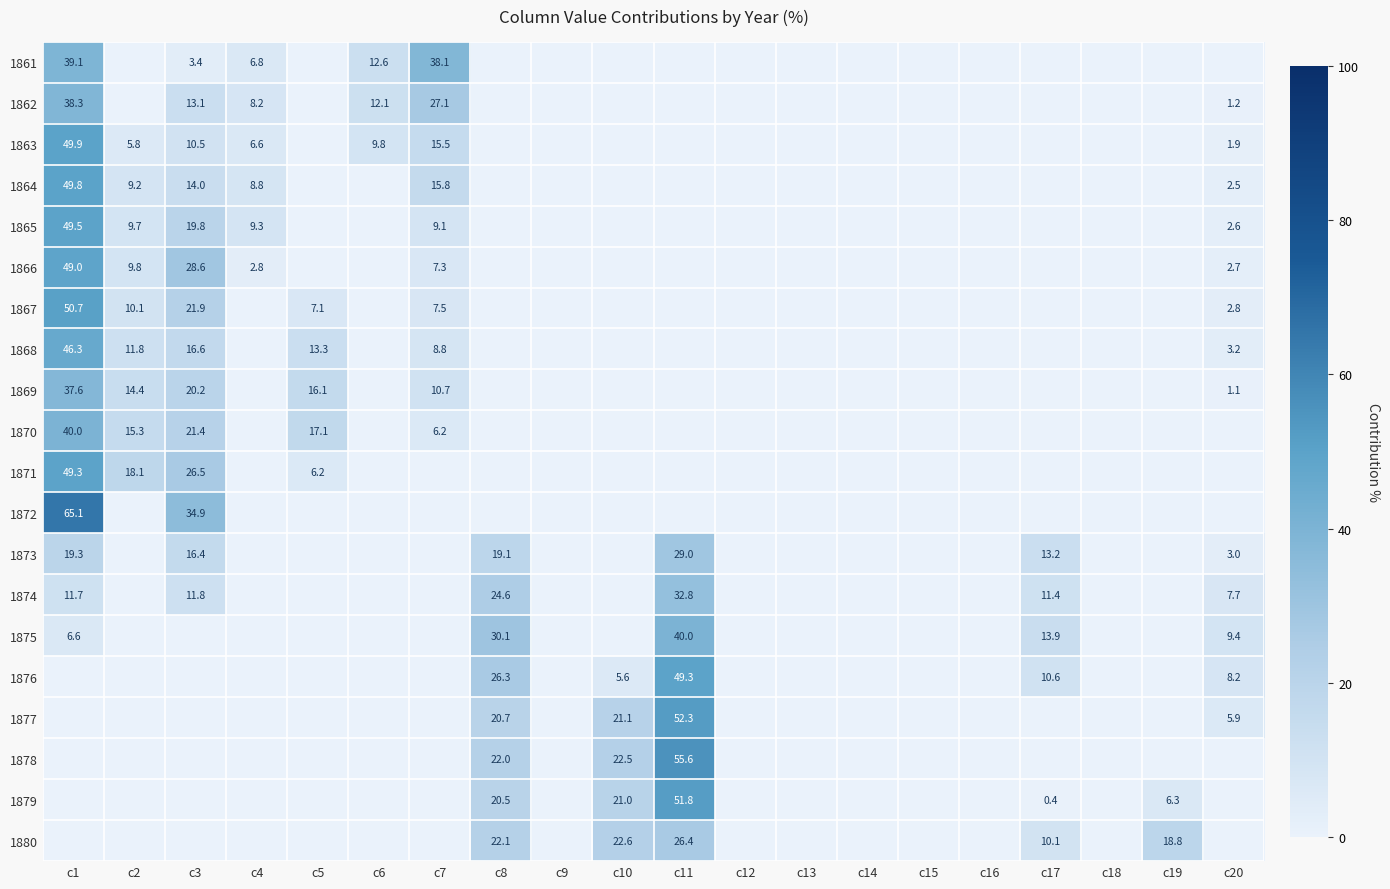

What is the total value across all series at c3?

259.2